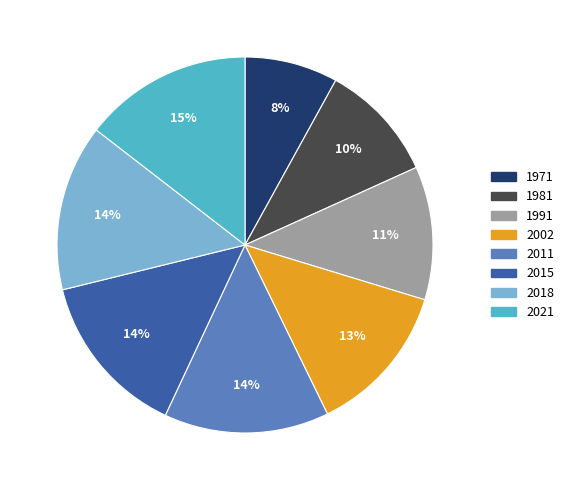

Is it true that 1991 is 2% of the pie?

False